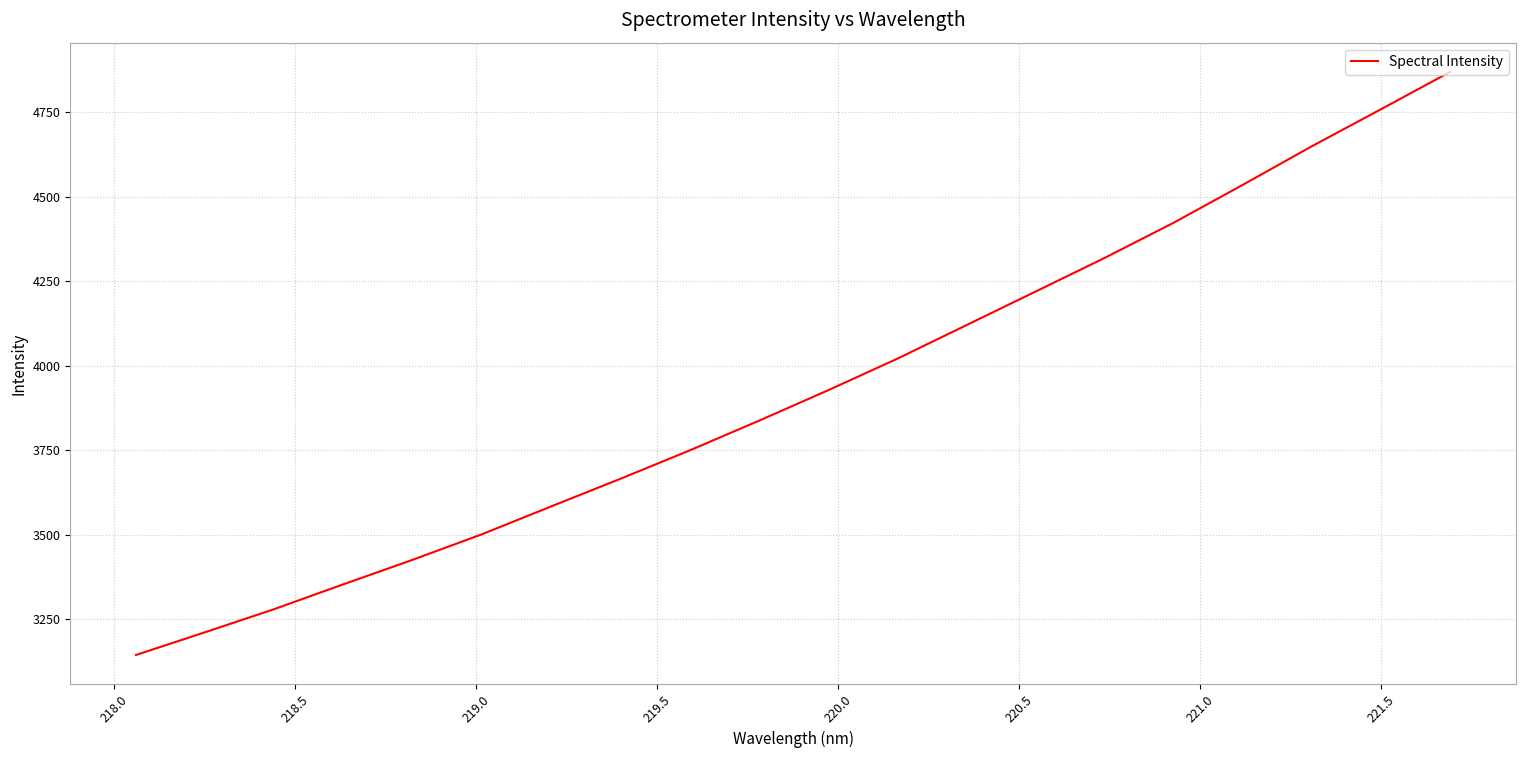

Does the chart display data point markers on the line(s)?

No